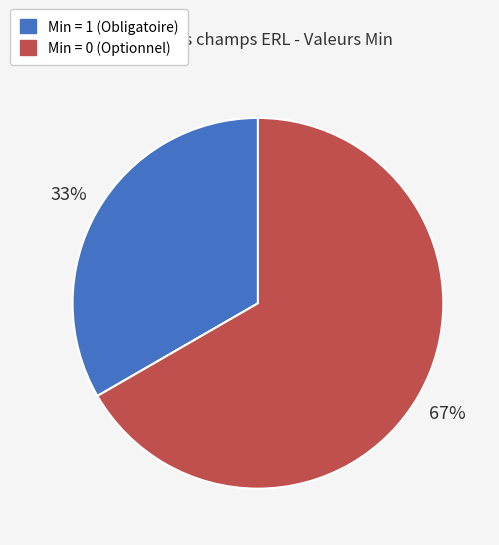

To the nearest percent, what is the average slice percentage?

50%